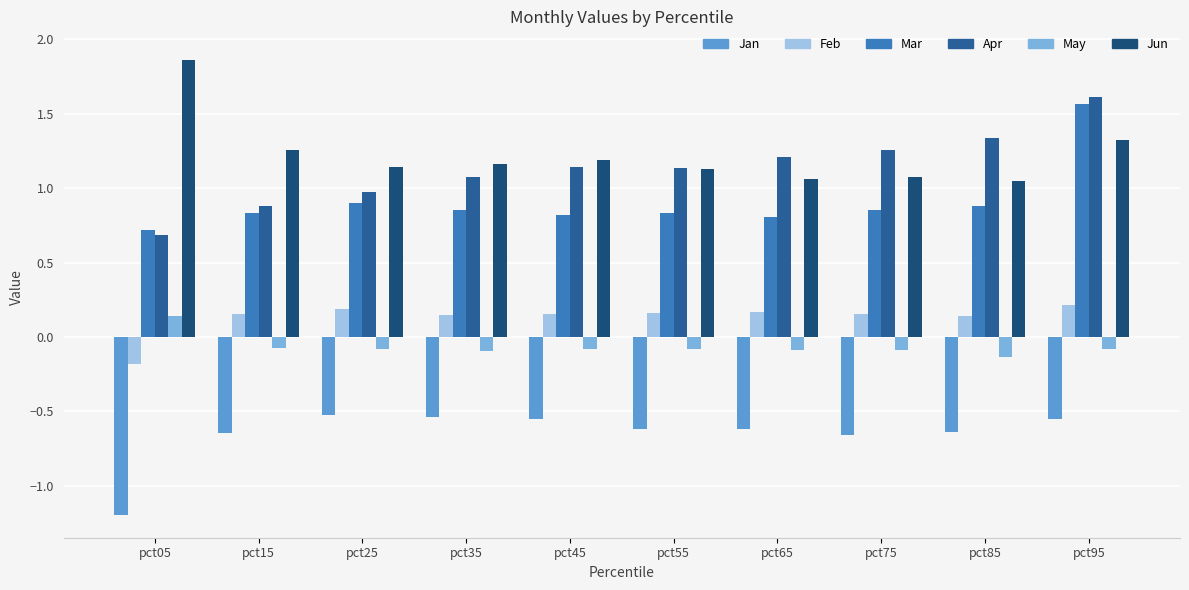

At which label does Apr first exceed 1?

pct35